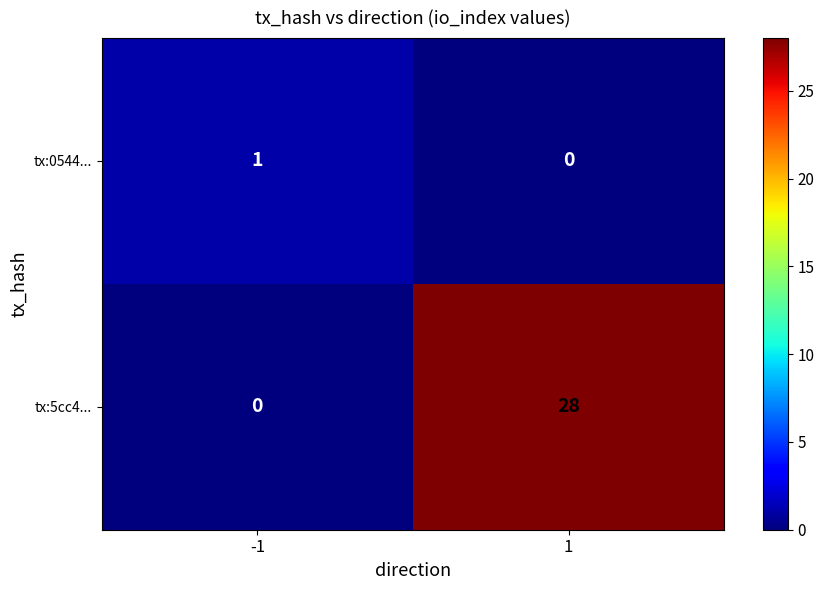

At -1, list the series in order from smallest to largest.

tx:5cc4..., tx:0544...